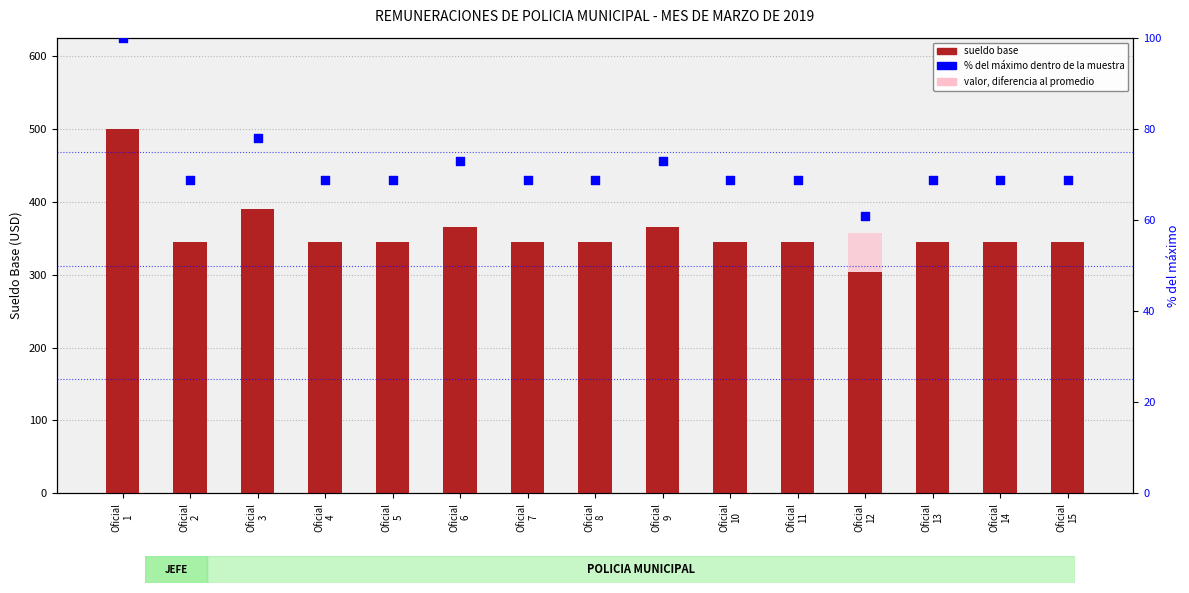

At which category is the sum across all series the highest?

Oficial
1